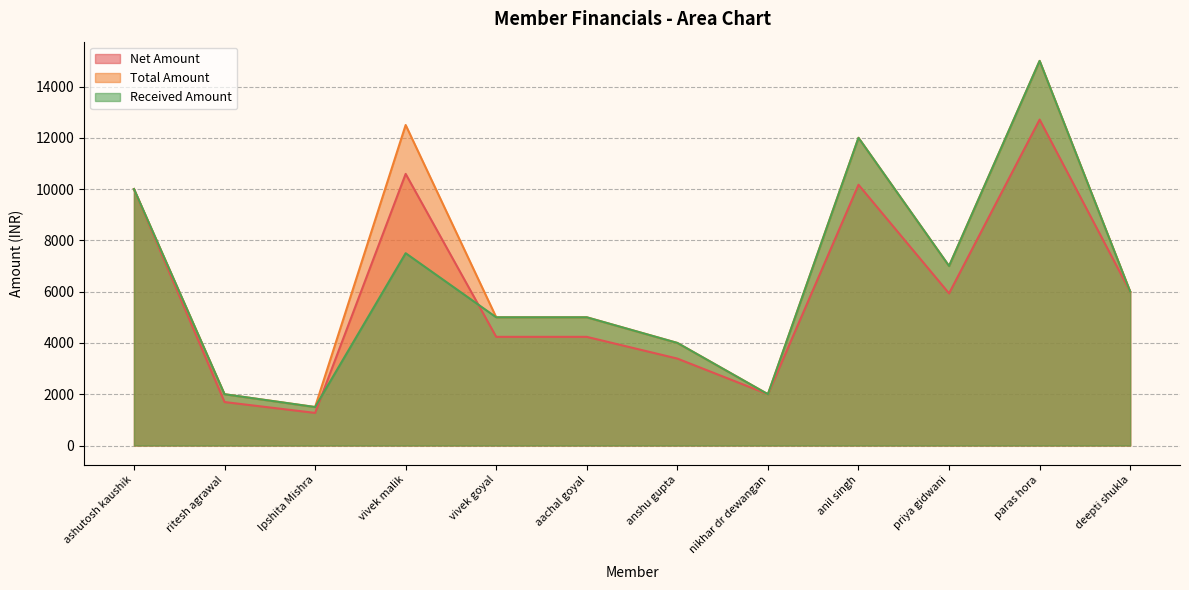

Is it true that Total Amount equals 2000.0 at nikhar dr dewangan?

True